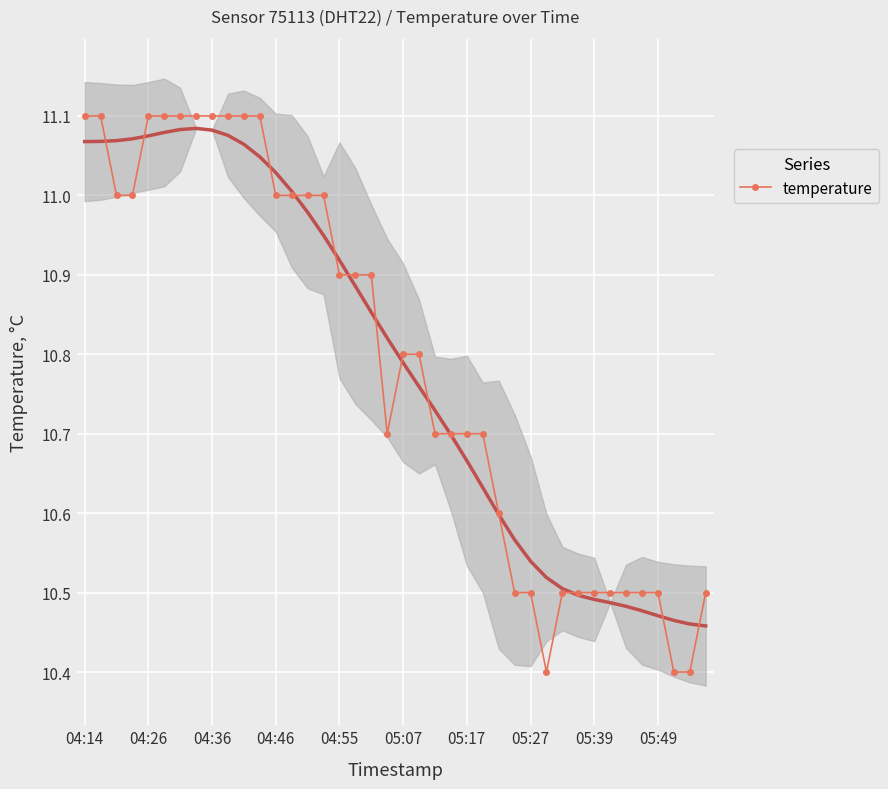

True or false: temperature has a value of 10.5 at 05:39.

True